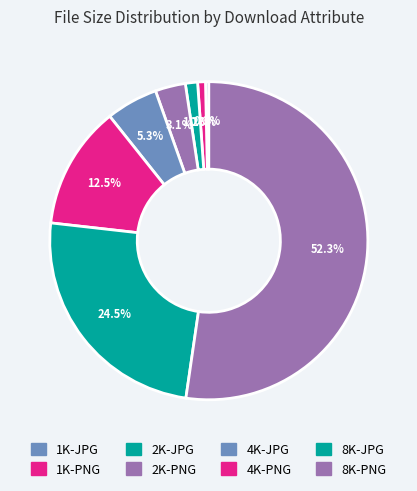

Is there a majority slice in this chart?

Yes